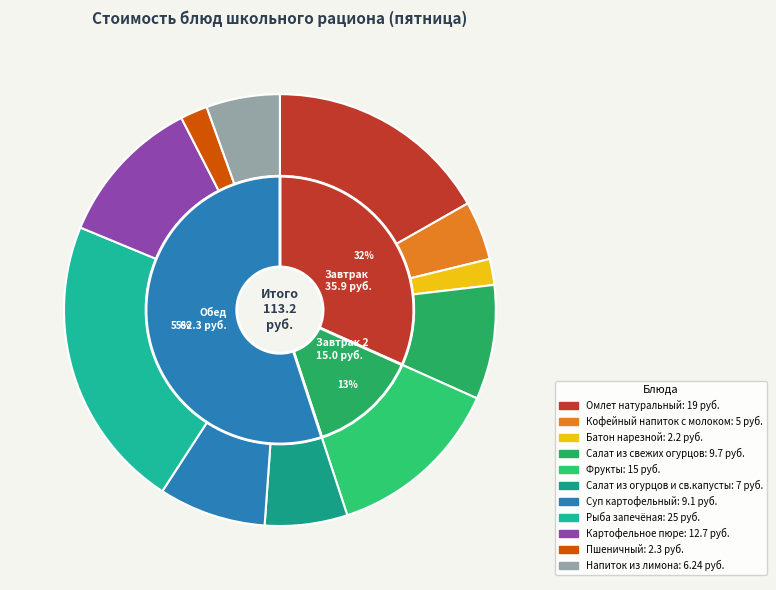

What is the largest slice in the pie chart?

Рыба запечёная